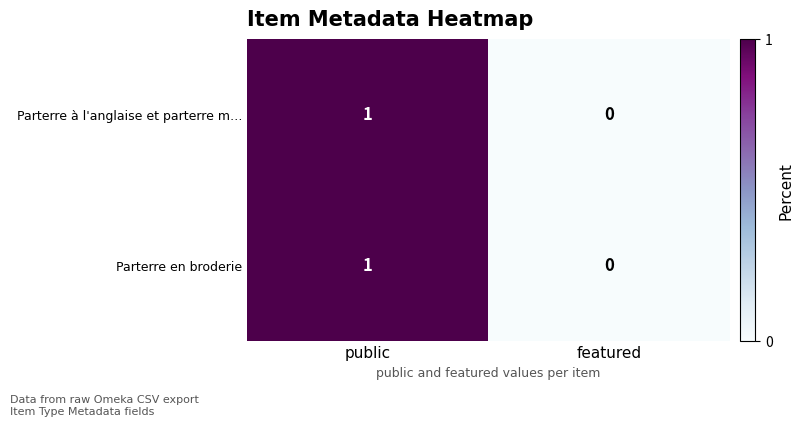

Which category has the highest value in the Parterre en broderie series?

public